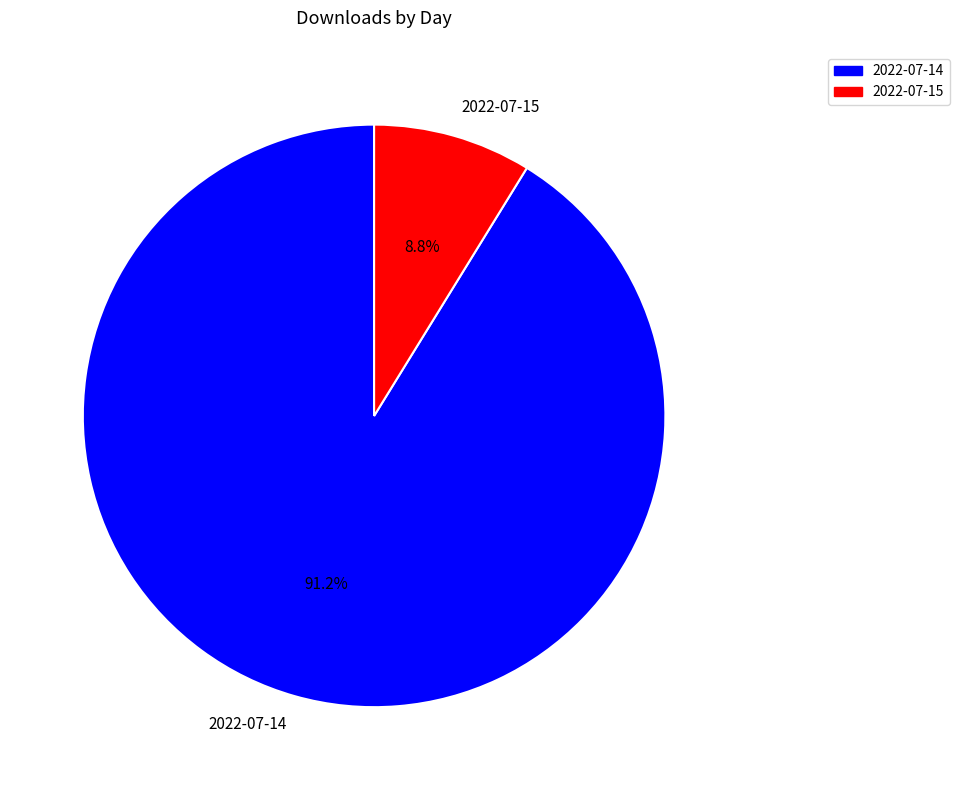

What portion of the pie excludes 2022-07-14?

8.8%